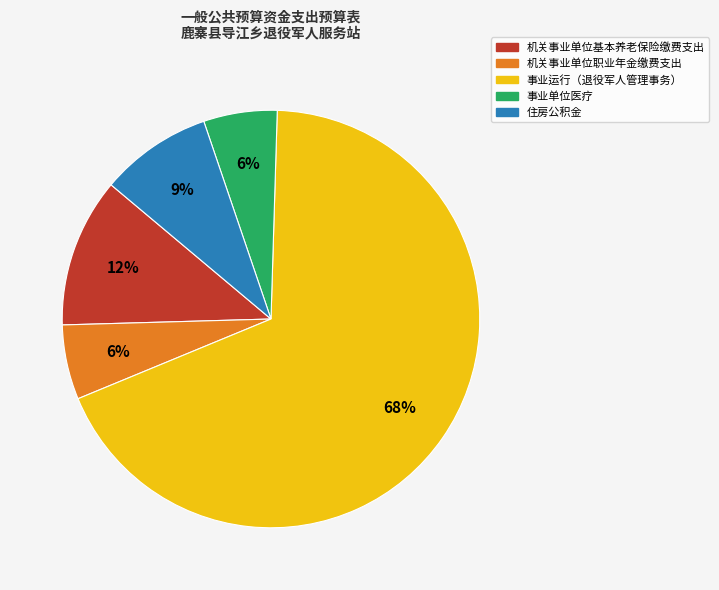

Which slice is the largest?

事业运行（退役军人管理事务）